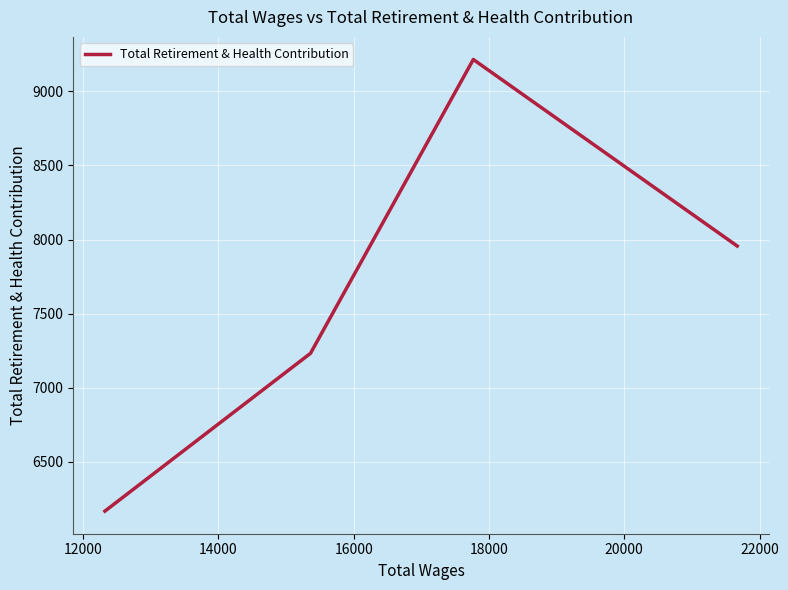

True or false: there are more than 0 points higher than both neighbors.

True